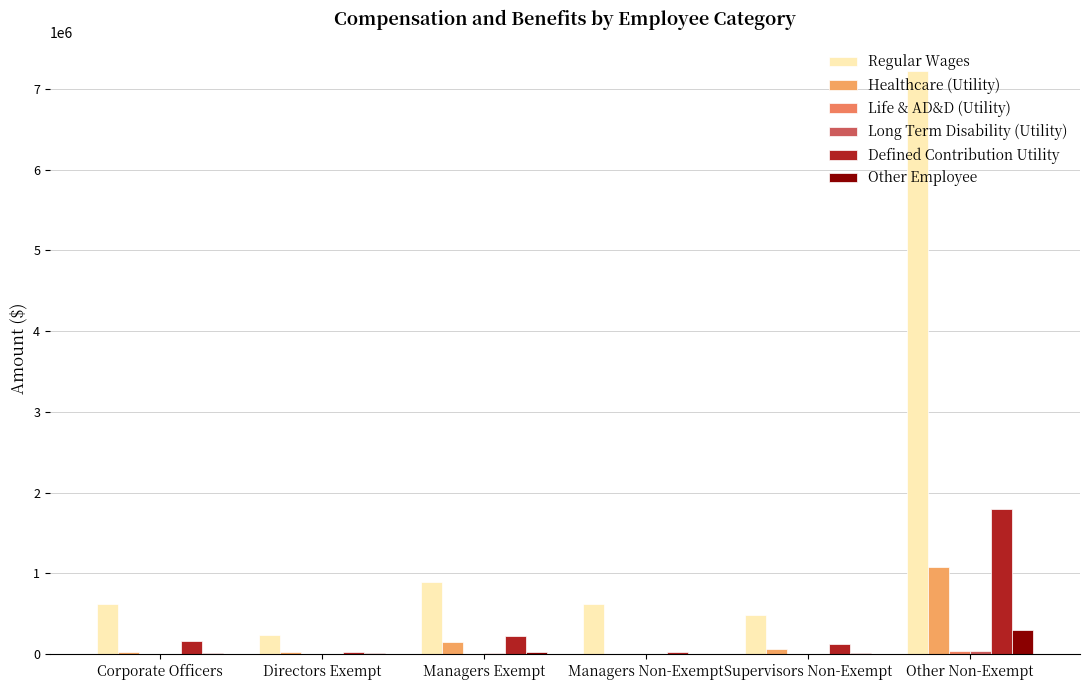

Which series has the largest range (max minus min)?

Regular Wages